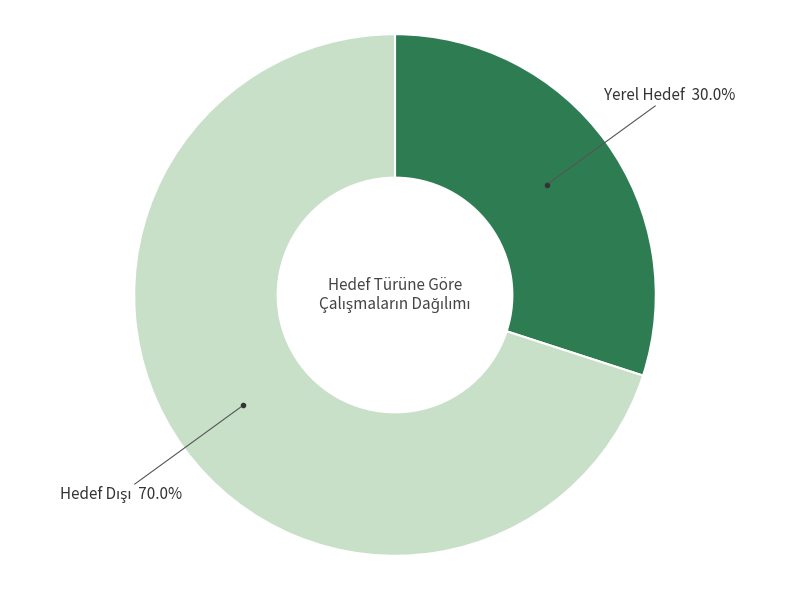

Is there a majority slice in this chart?

Yes